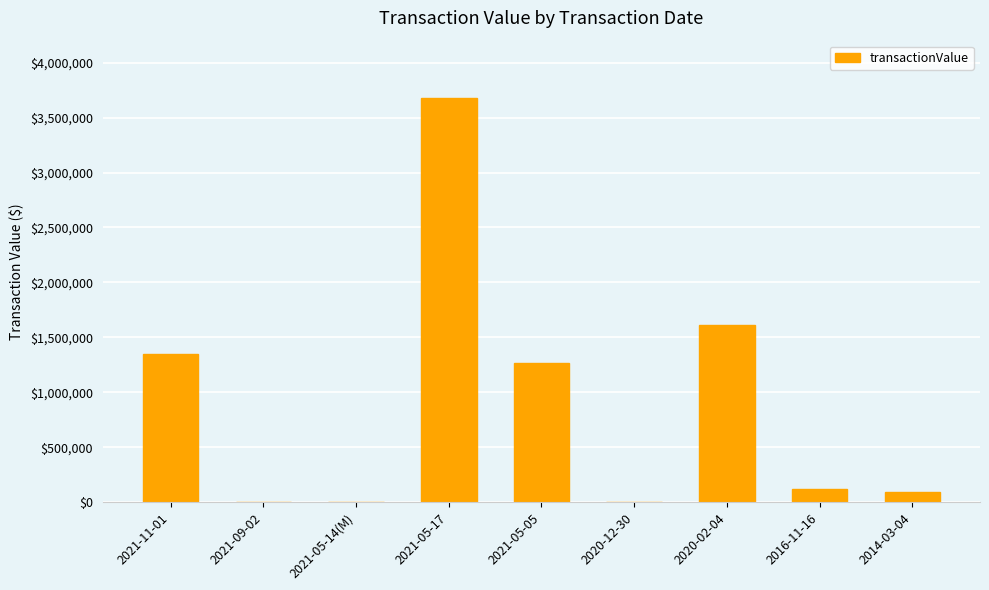

The value at 2021-11-01 is 856380. True or false?

False